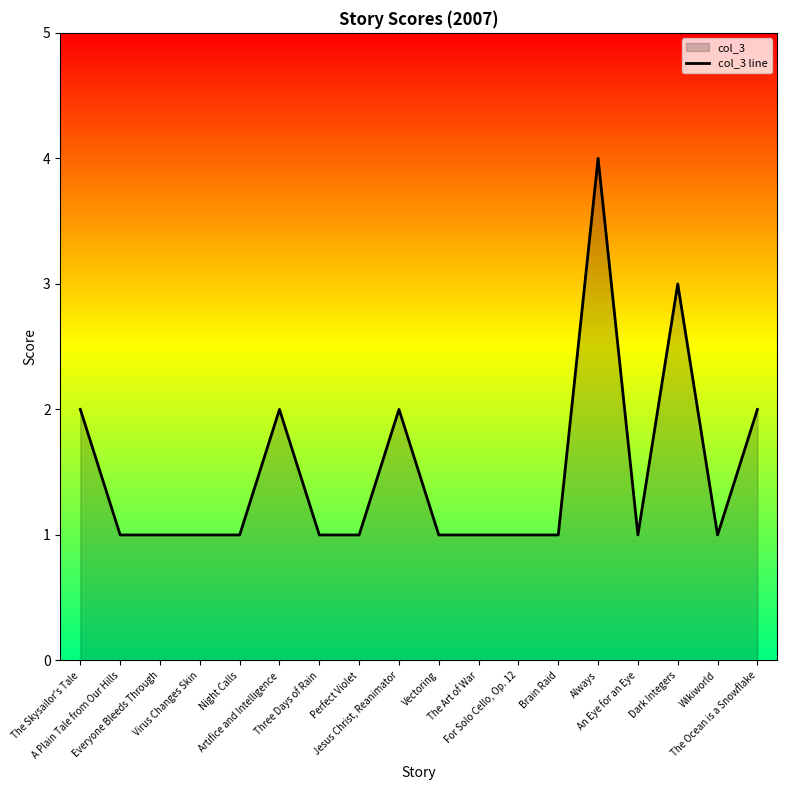

Reading left to right, transcribe all the data shown in this chart.

2	1	1	1	1	2	1	1	2	1	1	1	1	4	1	3	1	2